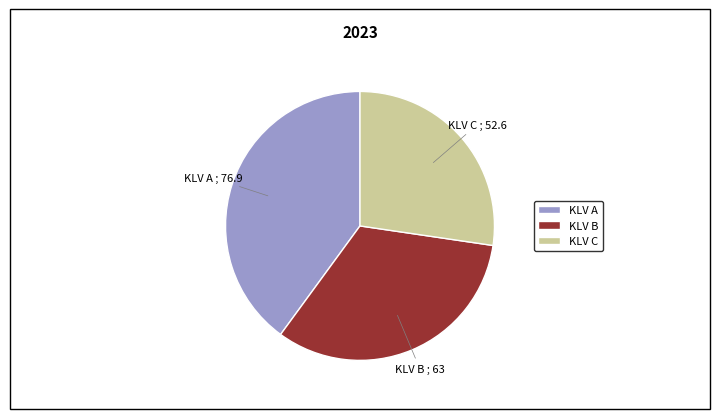

True or false: KLV B accounts for 33% of the total.

True